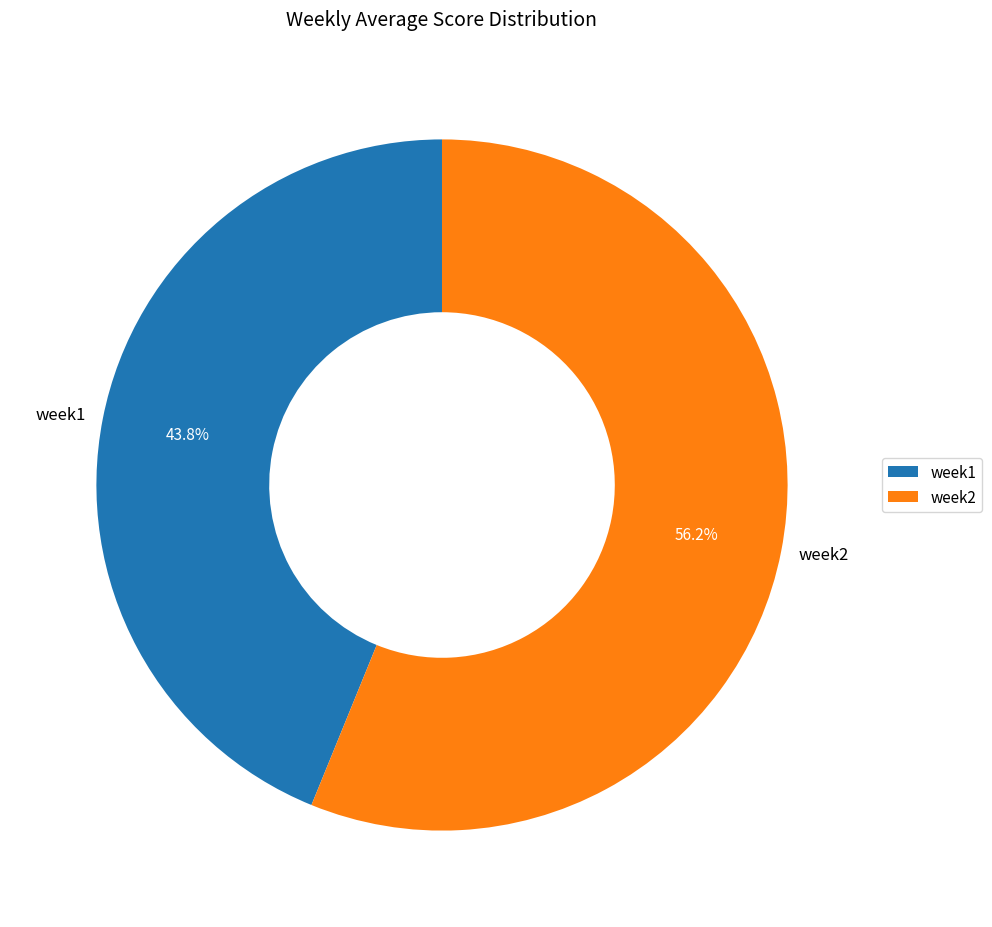

What percentage is the week1 slice, to the nearest percent?

44%